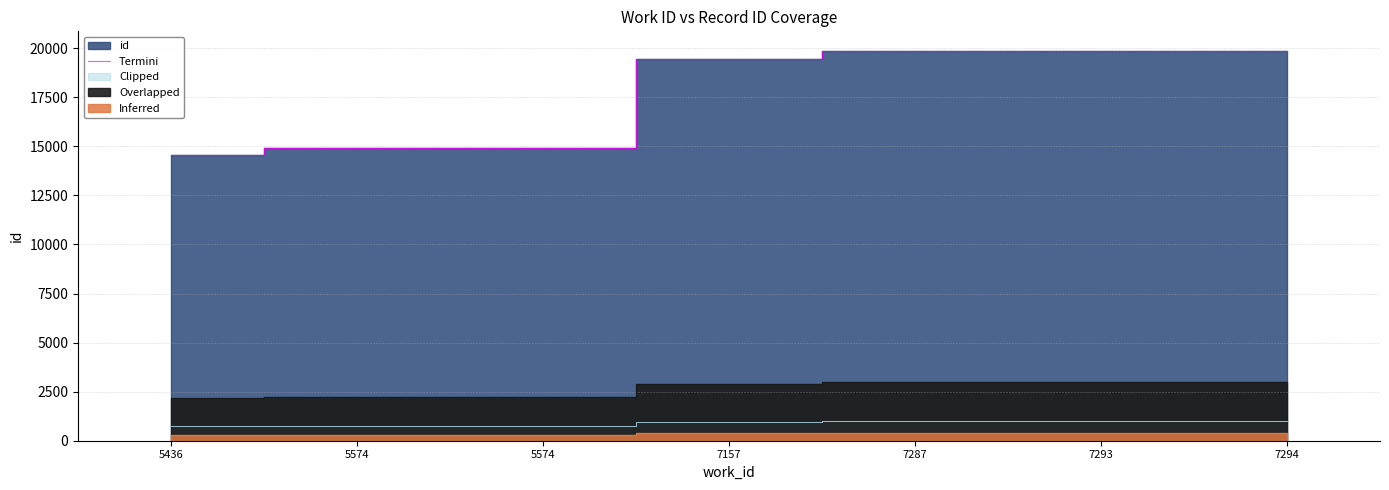

What is the ratio of the value at 7287 to the value at 7294?

1.0